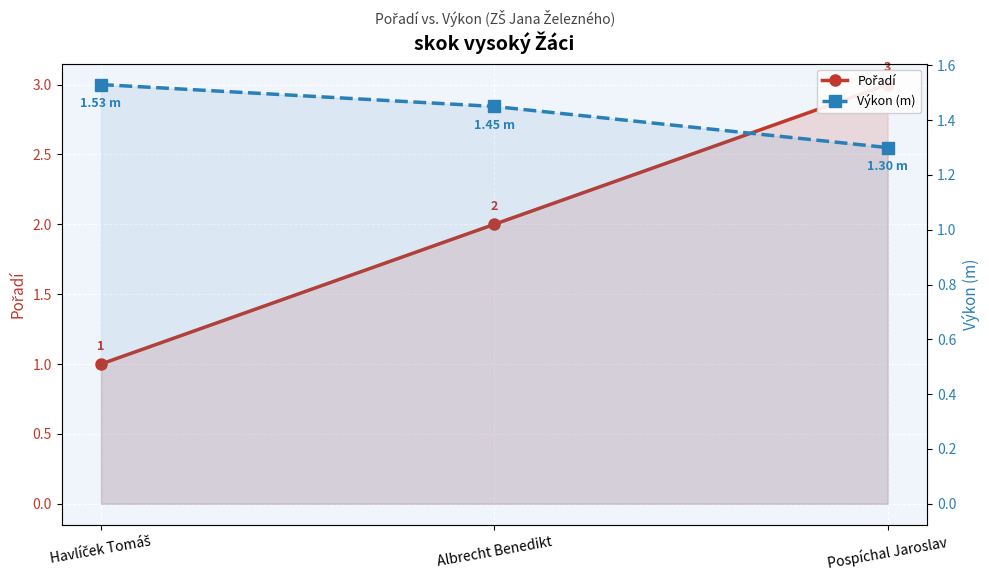

Rank the series at Albrecht Benedikt from lowest to highest value.

Výkon (m), Pořadí